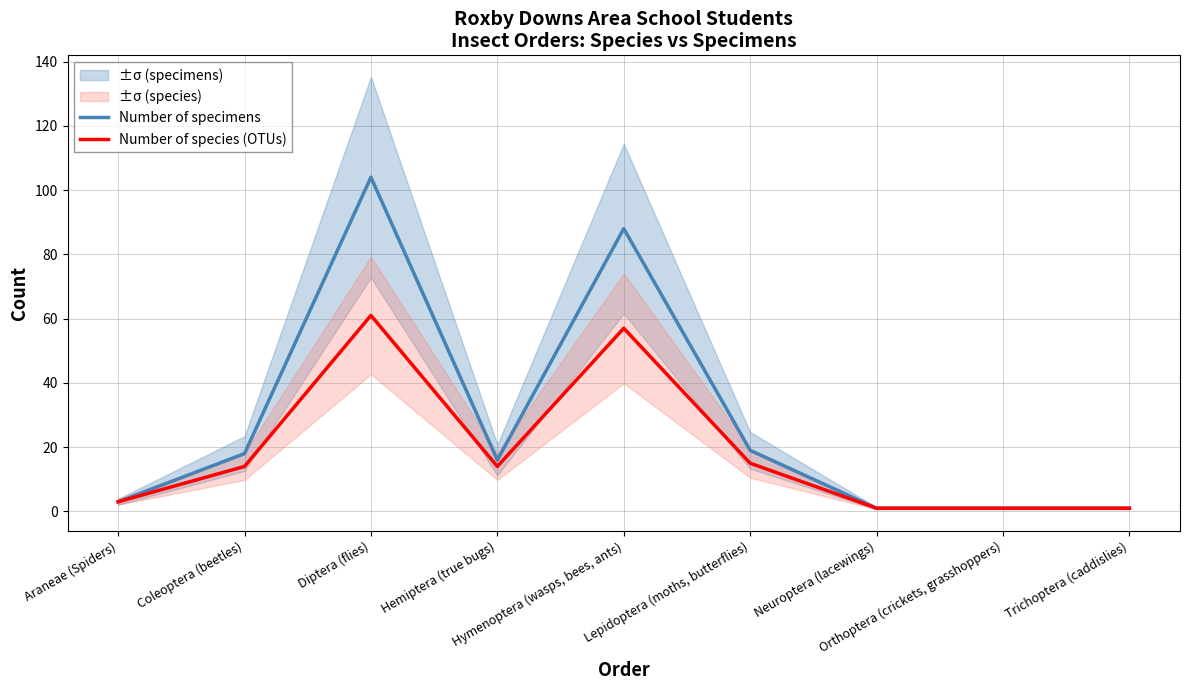

What is the total value across all series at Neuroptera (lacewings)?

2